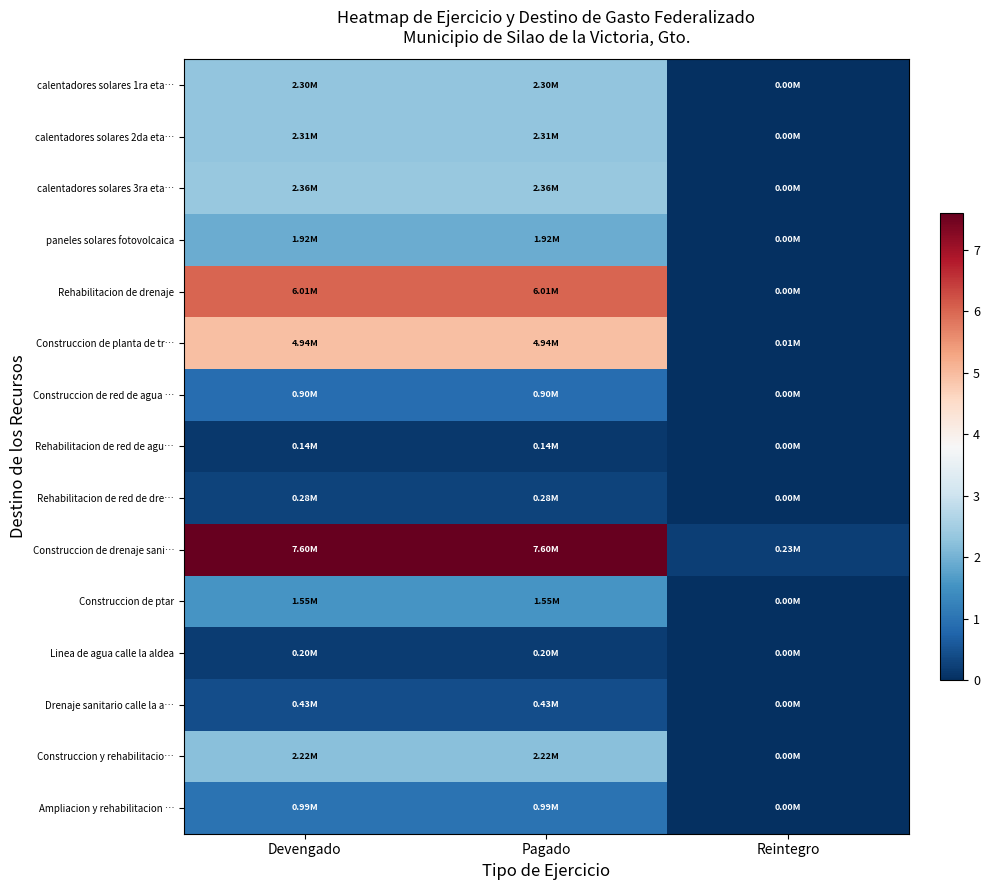

Reading left to right, list all the values displayed in this chart.

calentadores solares 1ra eta…: Devengado=2.3	Pagado=2.3	Reintegro=0.0
calentadores solares 2da eta…: Devengado=2.3	Pagado=2.3	Reintegro=0.0
calentadores solares 3ra eta…: Devengado=2.4	Pagado=2.4	Reintegro=0.0
paneles solares fotovolcaica: Devengado=1.9	Pagado=1.9	Reintegro=0.0
Rehabilitacion de drenaje: Devengado=6.0	Pagado=6.0	Reintegro=0.0
Construccion de planta de tr…: Devengado=4.9	Pagado=4.9	Reintegro=0.0
Construccion de red de agua …: Devengado=0.9	Pagado=0.9	Reintegro=0.0
Rehabilitacion de red de agu…: Devengado=0.1	Pagado=0.1	Reintegro=0.0
Rehabilitacion de red de dre…: Devengado=0.3	Pagado=0.3	Reintegro=0.0
Construccion de drenaje sani…: Devengado=7.6	Pagado=7.6	Reintegro=0.2
Construccion de ptar: Devengado=1.5	Pagado=1.5	Reintegro=0.0
Linea de agua calle la aldea: Devengado=0.2	Pagado=0.2	Reintegro=0.0
Drenaje sanitario calle la a…: Devengado=0.4	Pagado=0.4	Reintegro=0.0
Construccion y rehabilitacio…: Devengado=2.2	Pagado=2.2	Reintegro=0.0
Ampliacion y rehabilitacion …: Devengado=1.0	Pagado=1.0	Reintegro=0.0